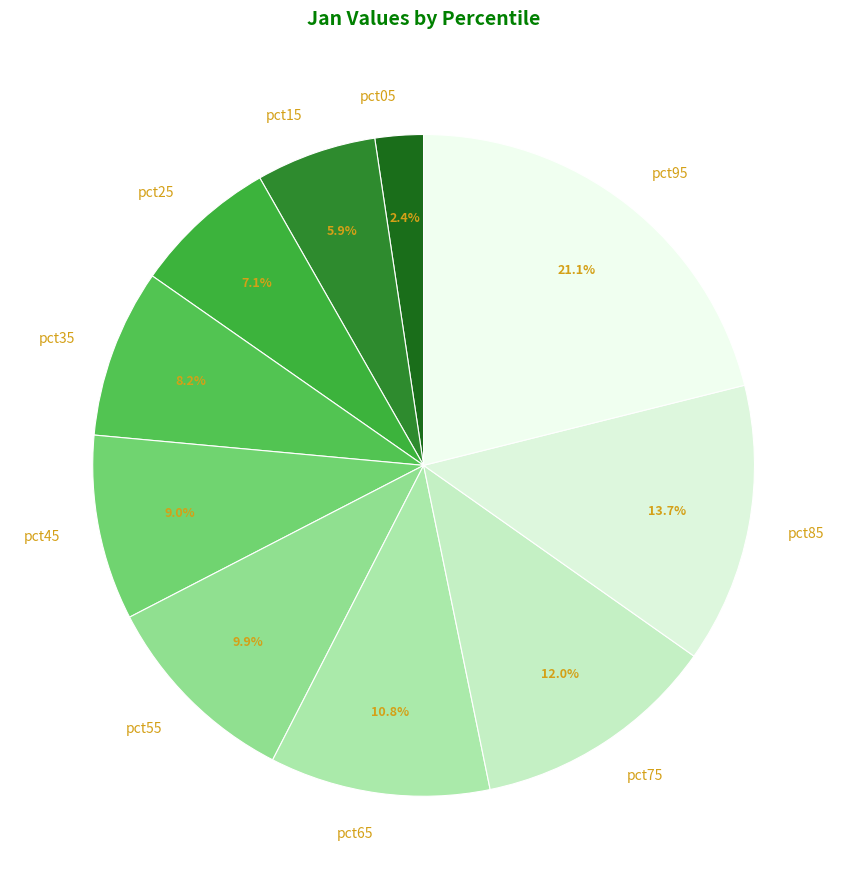

The pct85 slice represents 2% of the pie. True or false?

False